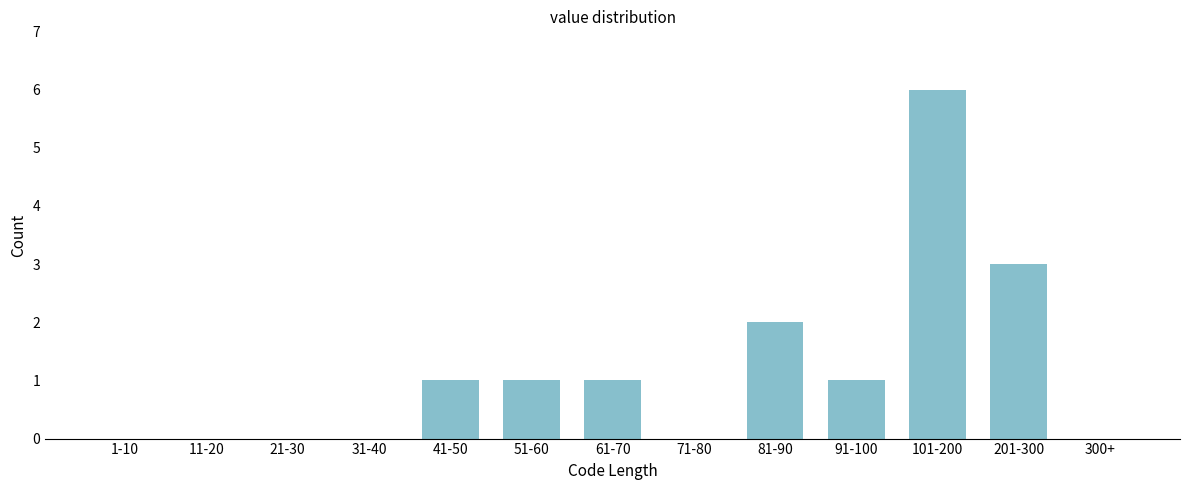

Reading right to left, extract all data points from this chart.

300+=0	201-300=3	101-200=6	91-100=1	81-90=2	71-80=0	61-70=1	51-60=1	41-50=1	31-40=0	21-30=0	11-20=0	1-10=0